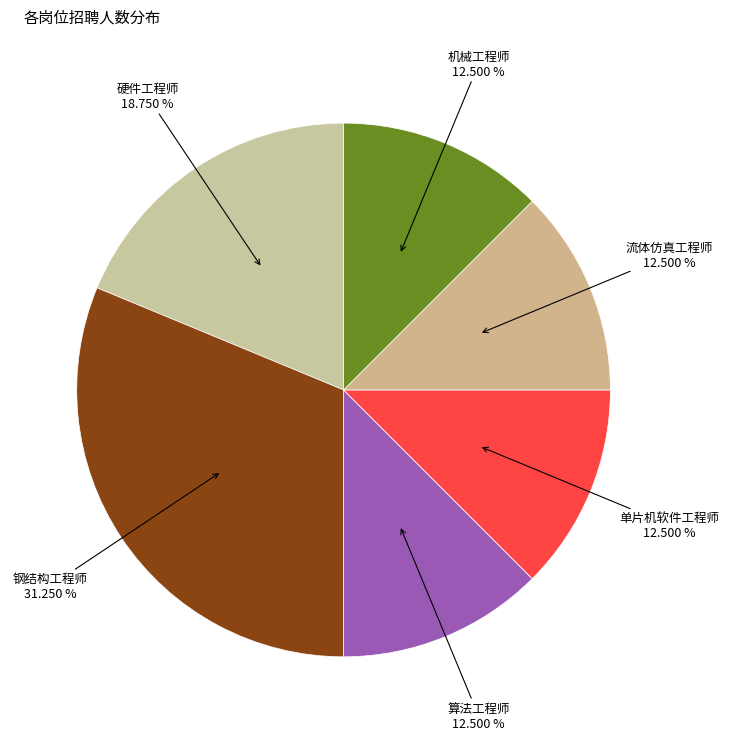

To the nearest percent, what is the difference between the largest and smallest slice percentages?

19%